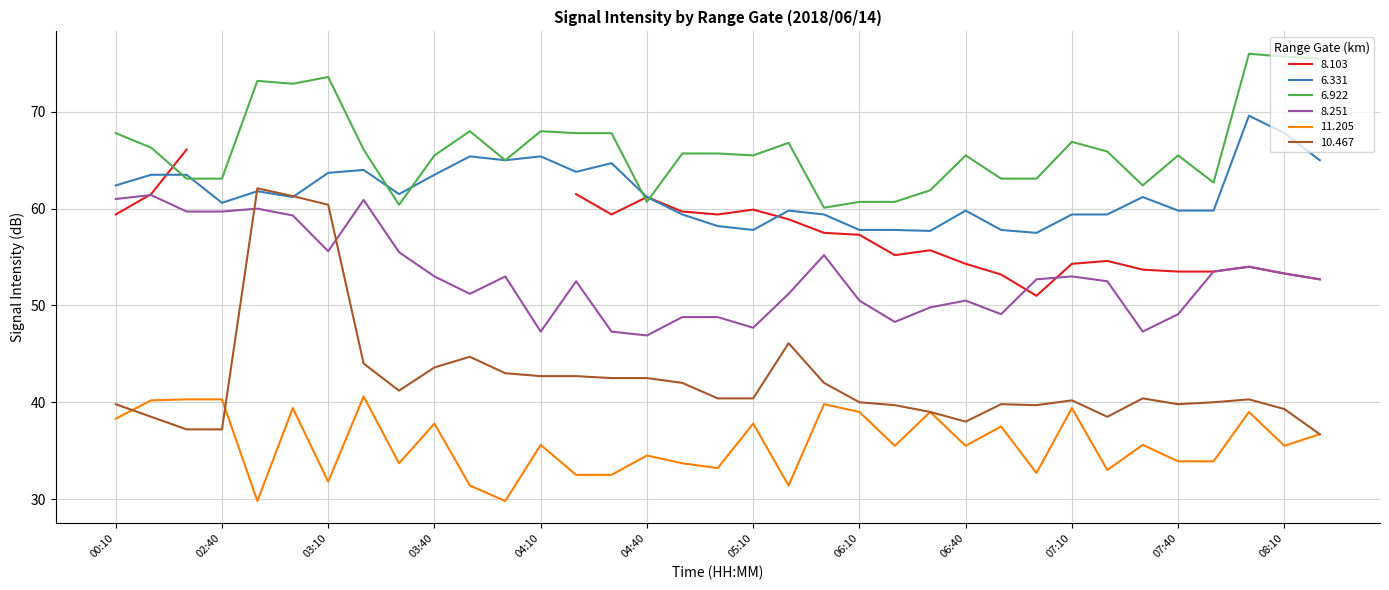

What is the maximum value shown in the chart?

76.0